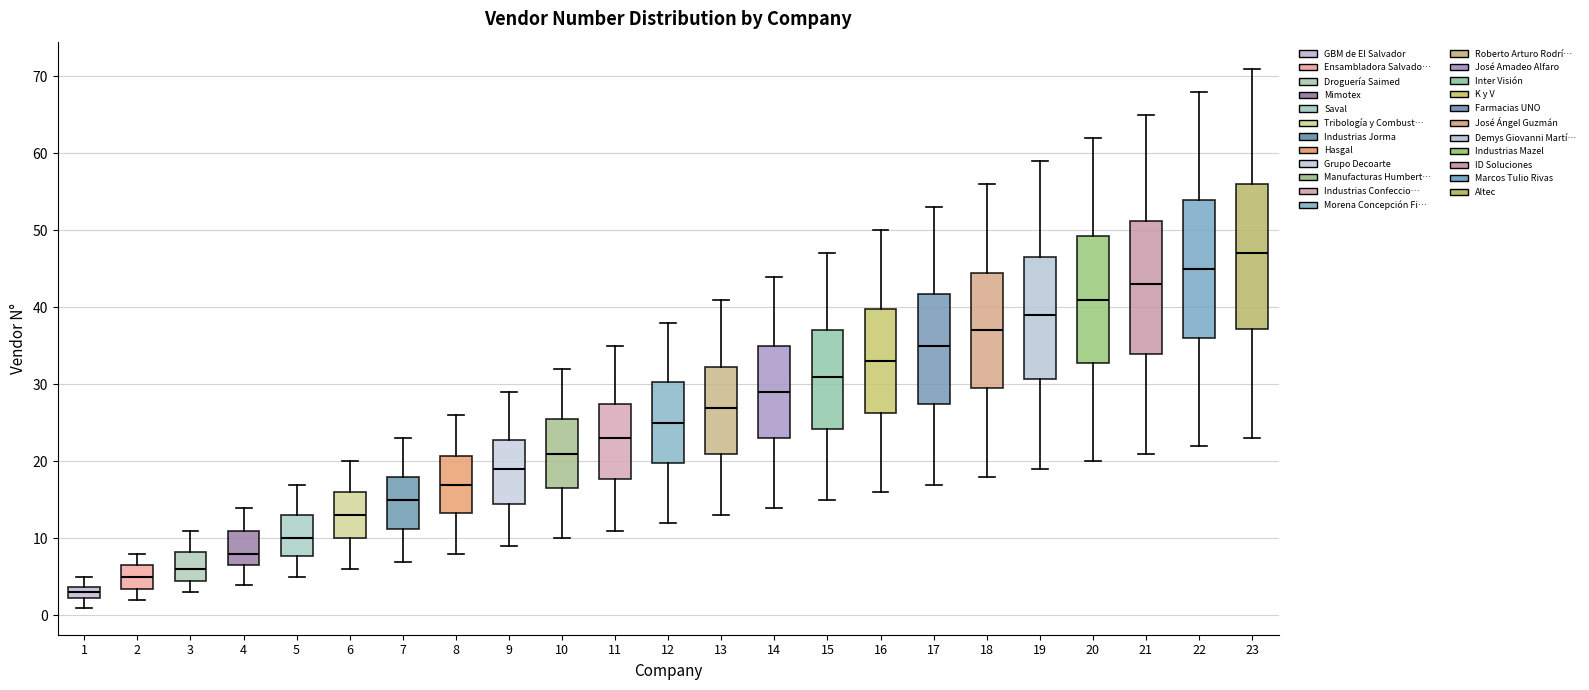

Which box has the lowest median line?

1